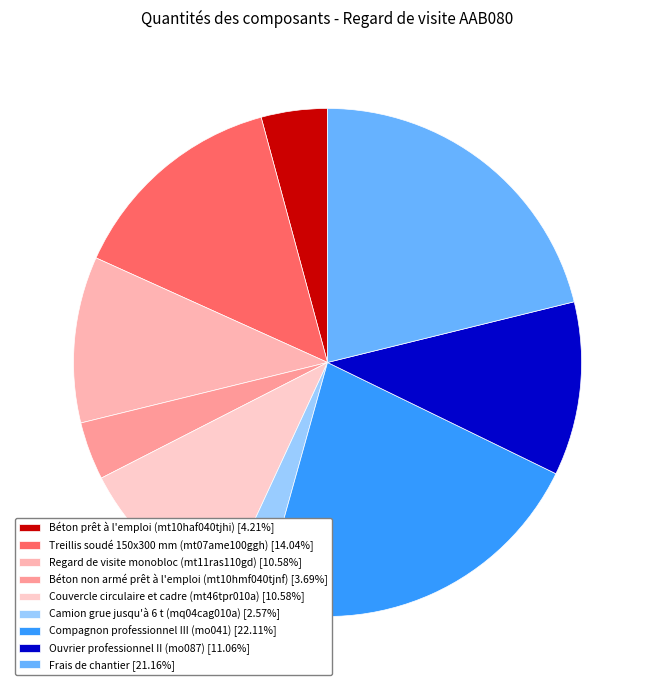

Which slice is the largest?

Compagnon professionnel III (mo041)